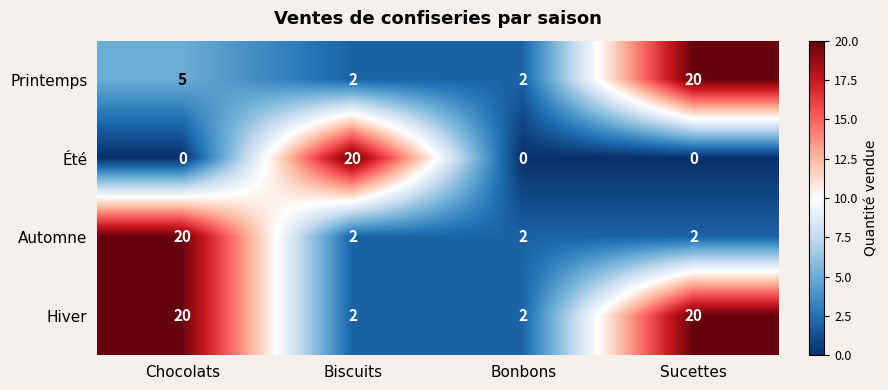

What is the difference between the maximum and second lowest values in the Été series?

20